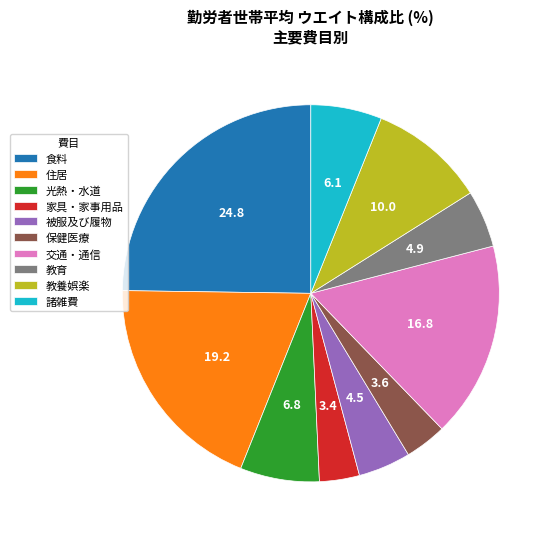

How many segments does this pie chart have?

10